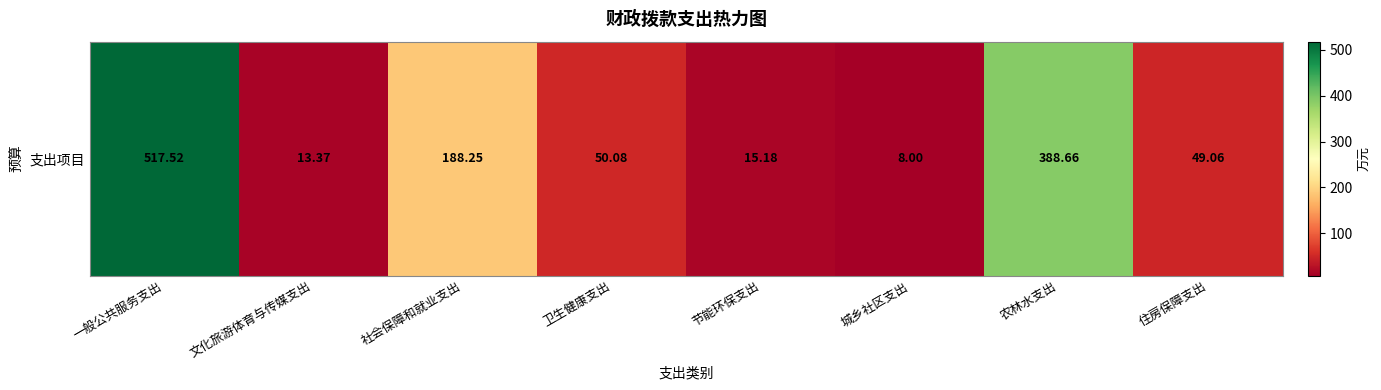

At which label is the value closest to 262?

社会保障和就业支出